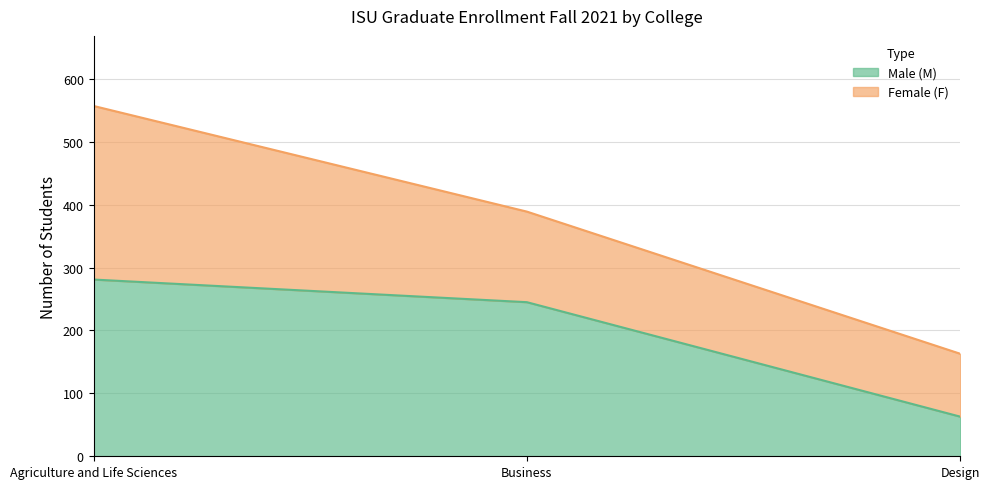

True or false: Male (M) has a value of 63 at Design.

True